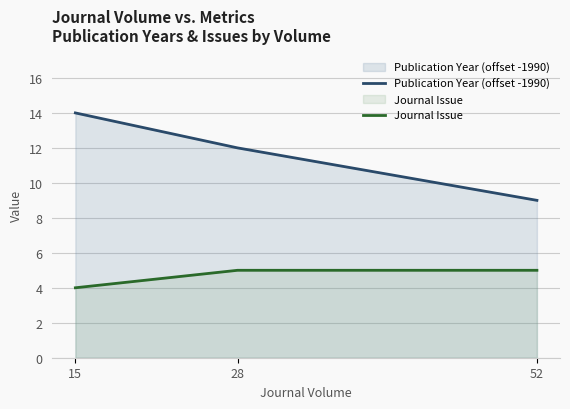

Rank the series at 15 from highest to lowest value.

Publication Year (offset -1990), Journal Issue